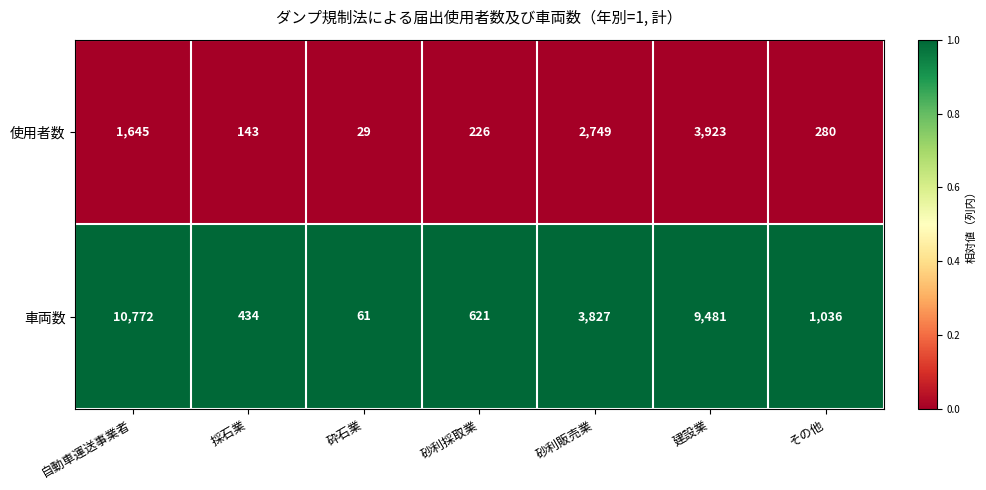

At which label is 使用者数 closest to 1976?

自動車運送事業者